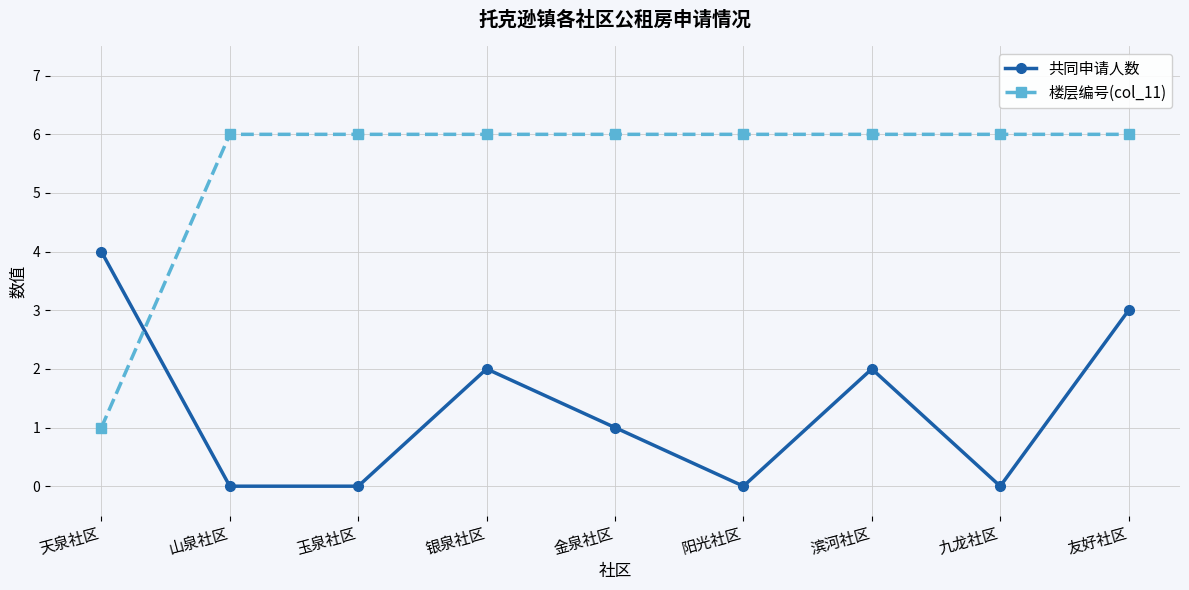

True or false: 共同申请人数 has more than 2 points higher than both neighbors.

False